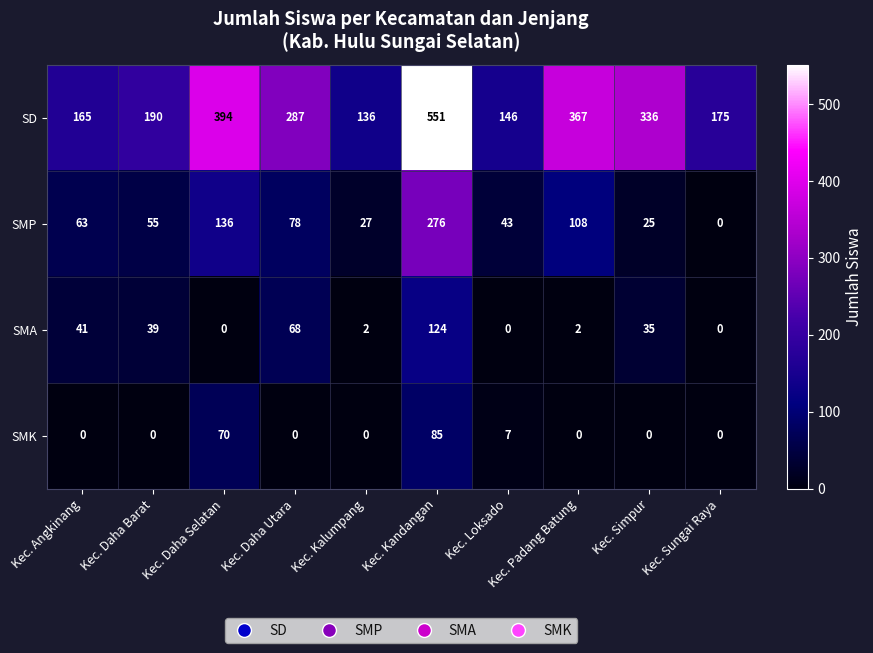

List the series in order of their peak value, lowest first.

SMK, SMA, SMP, SD